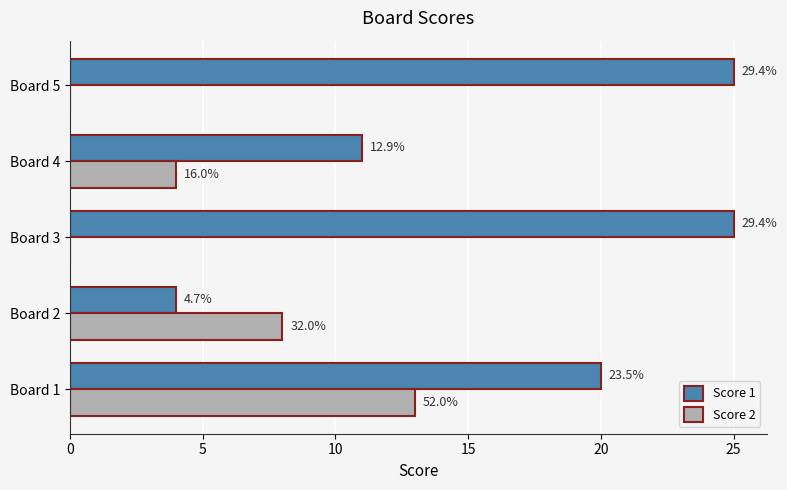

What are all the series names shown in the legend?

Score 1, Score 2